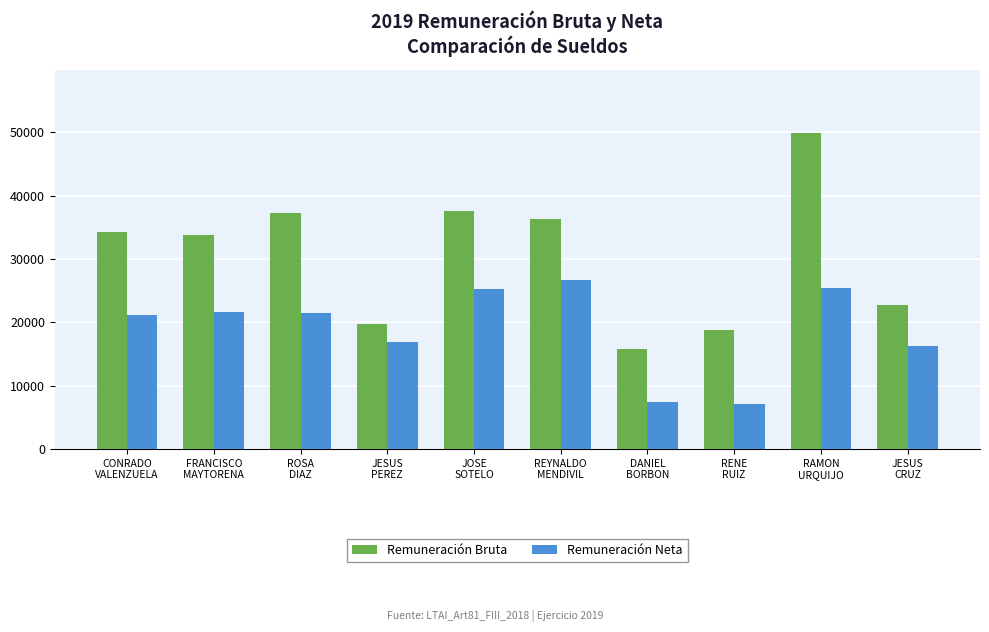

The value of Remuneración Bruta at JESUS
PEREZ is 11116.9. True or false?

False